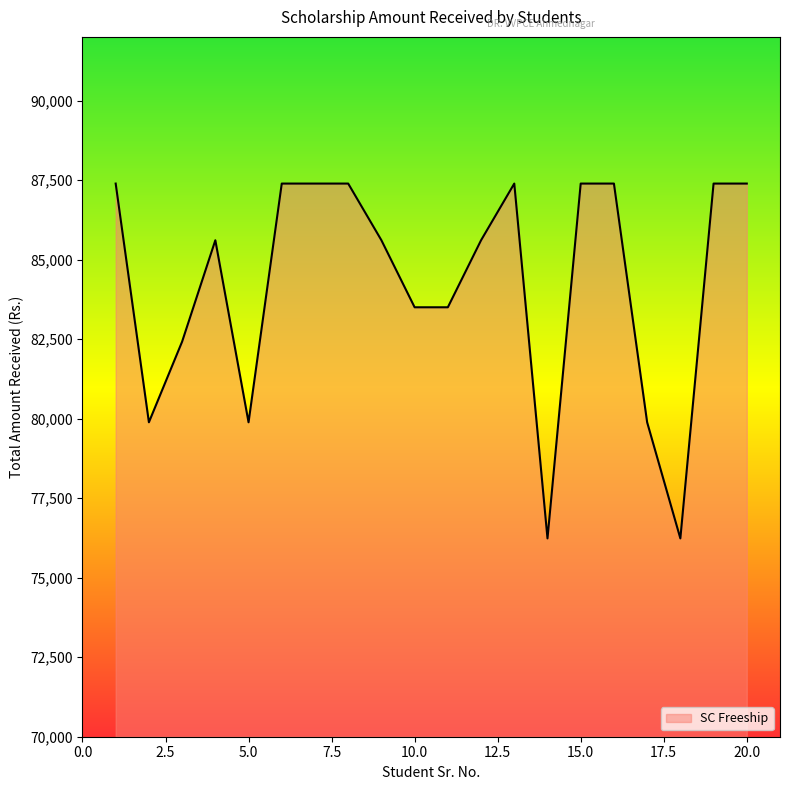

How many series are shown in this chart?

1